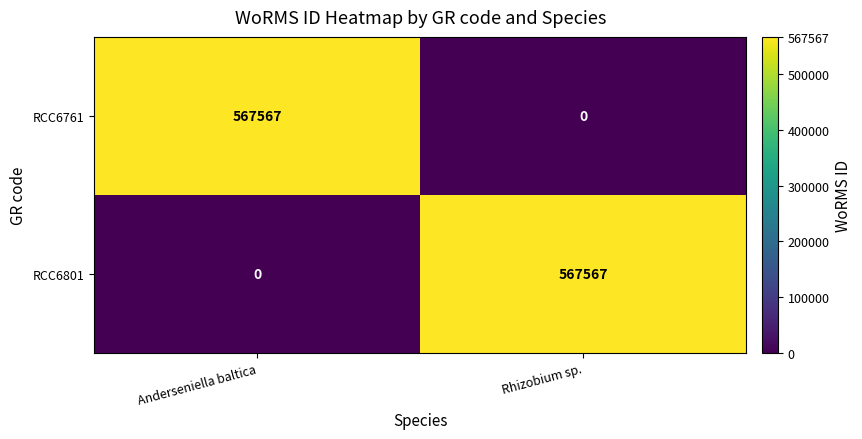

Reading left to right, what are all the values shown in this chart?

RCC6761: 567567	0
RCC6801: 0	567567